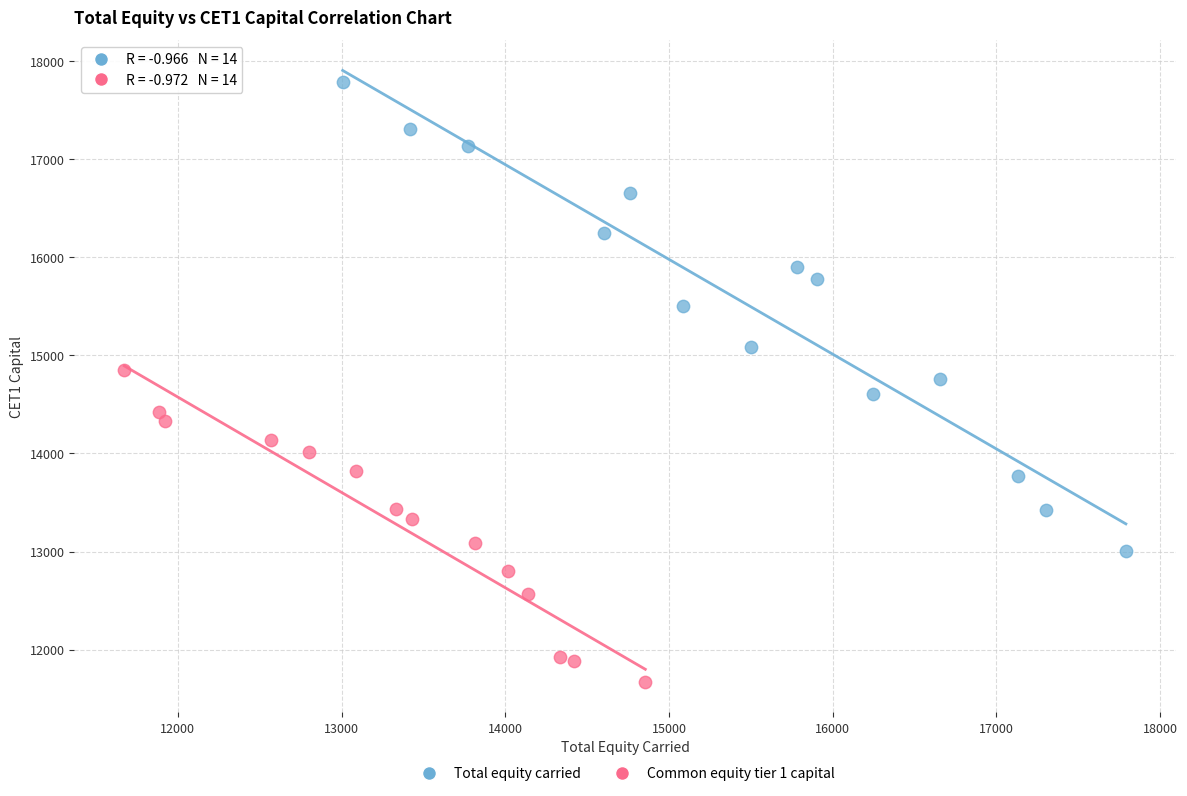

What are all the series names shown in the legend?

Total equity carried, Common equity tier 1 capital